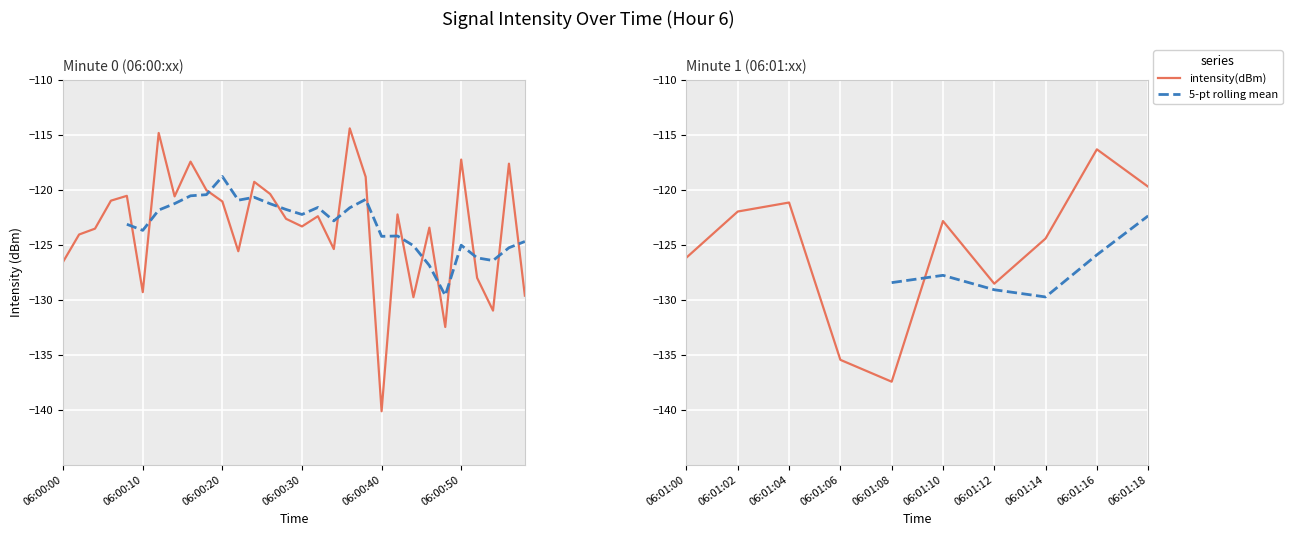

What is the value of the 17th point from the left?

-122.4